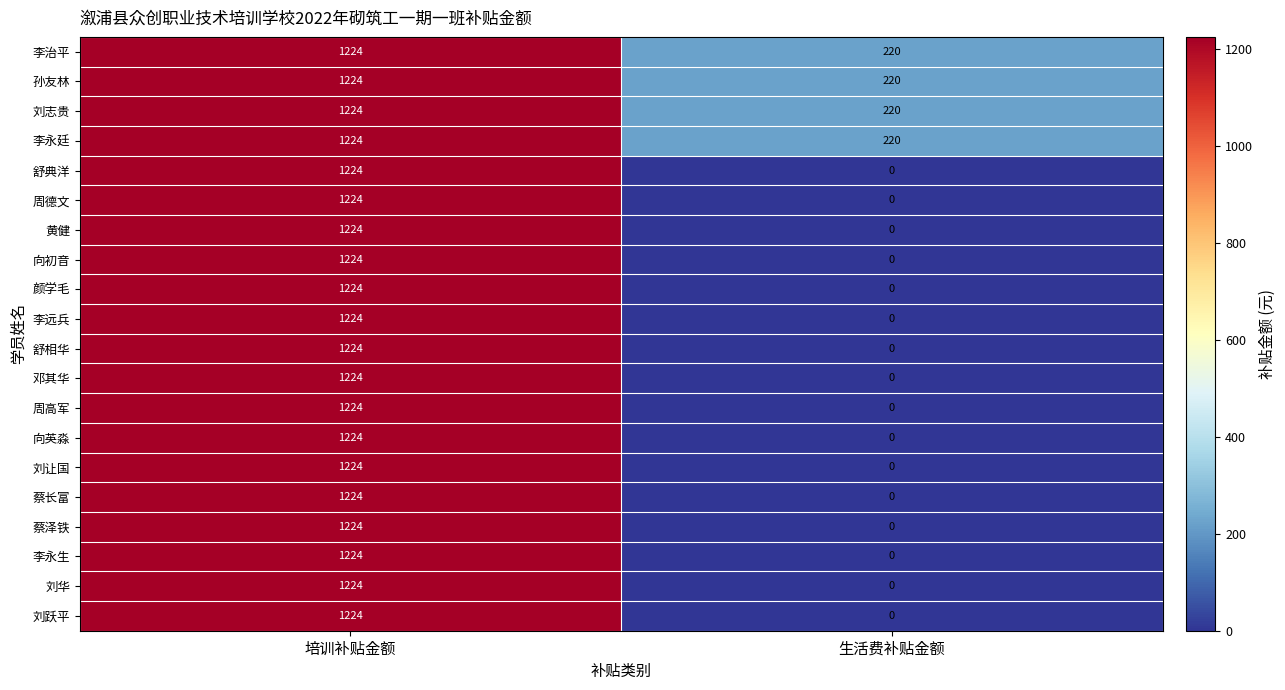

What is the spread (max minus min) of values at 生活费补贴金额?

220